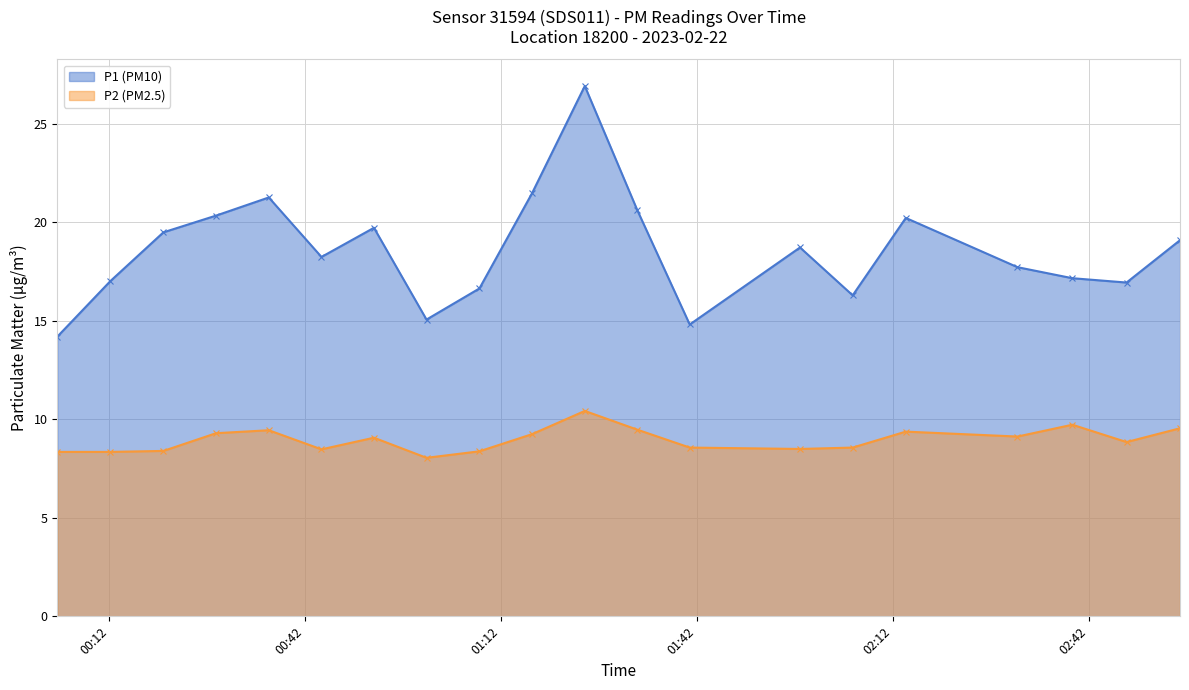

Which label corresponds to the largest value in the chart?

01:24